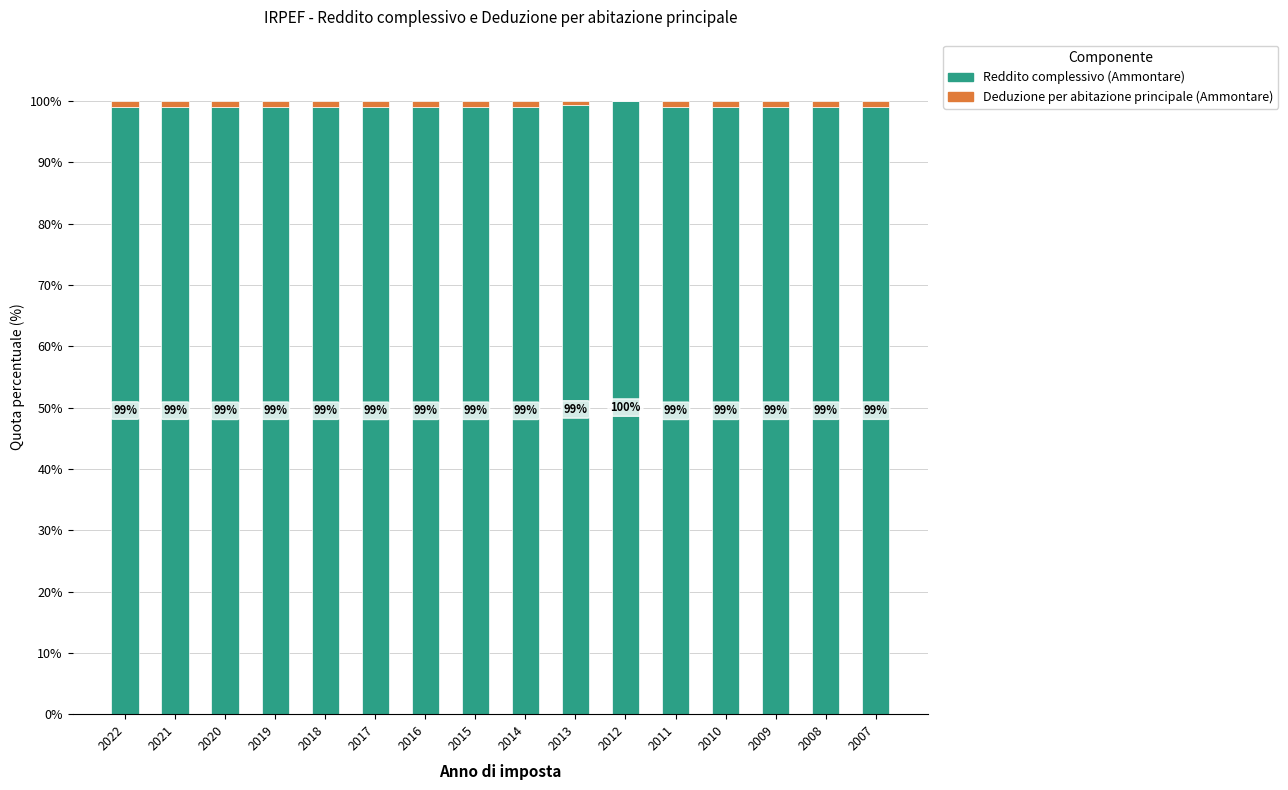

Count the number of data series in this chart.

2